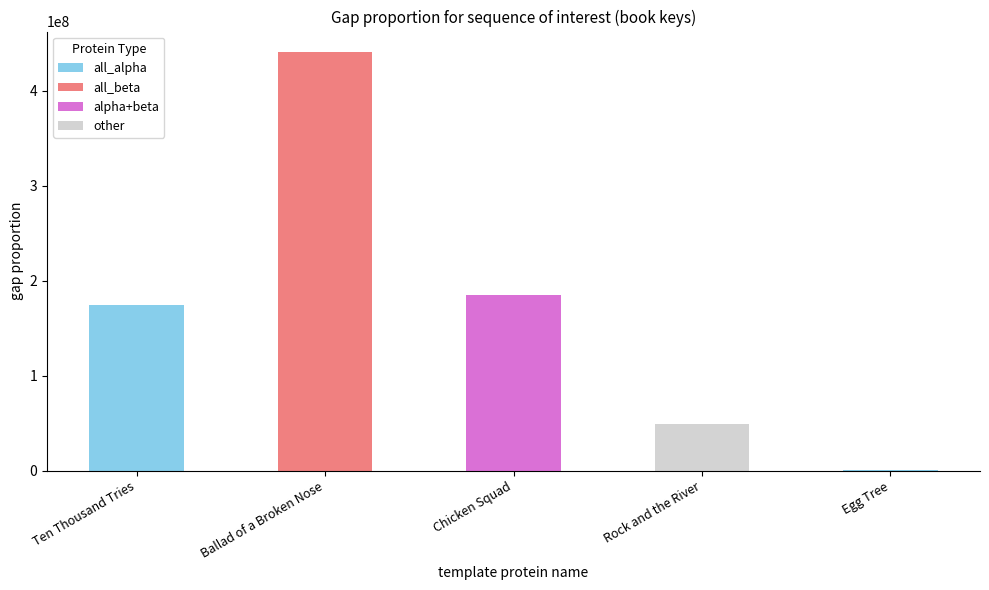

Reading left to right, transcribe all the data shown in this chart.

174026030	440380545	185265227	48551525	328331